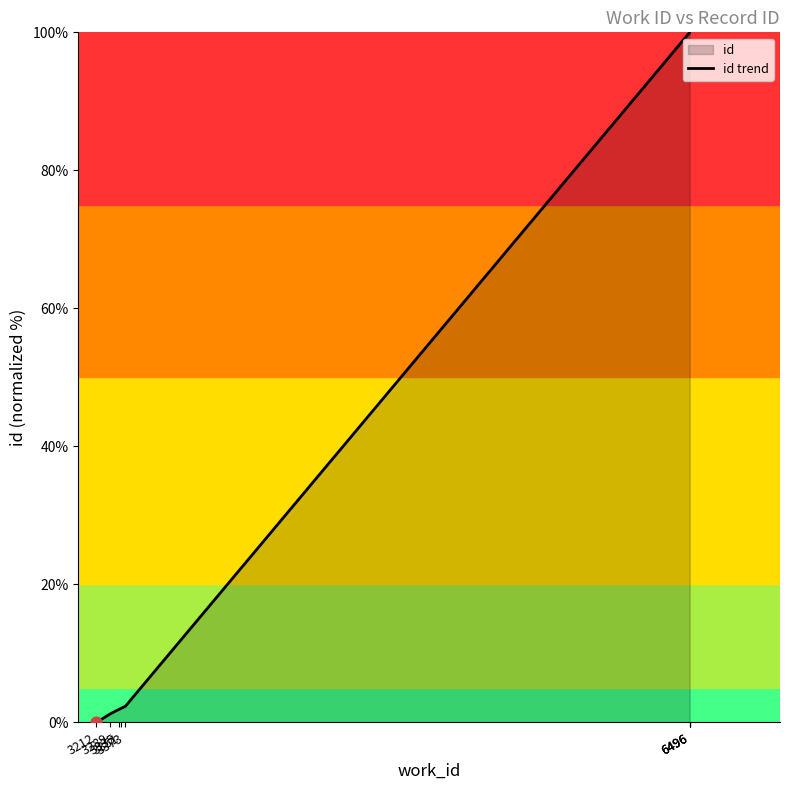

Approximately how many times larger is the value at 3351 compared to 3289?

1.7